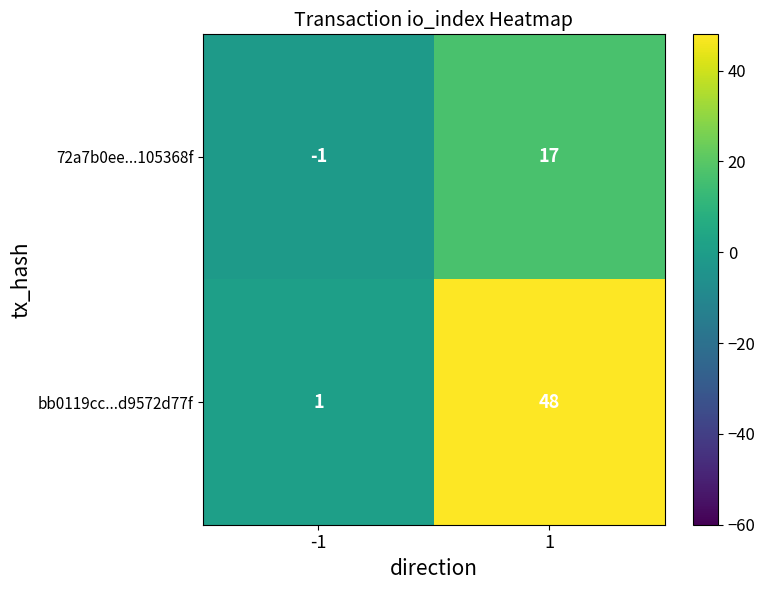

What is the greatest value displayed?

48